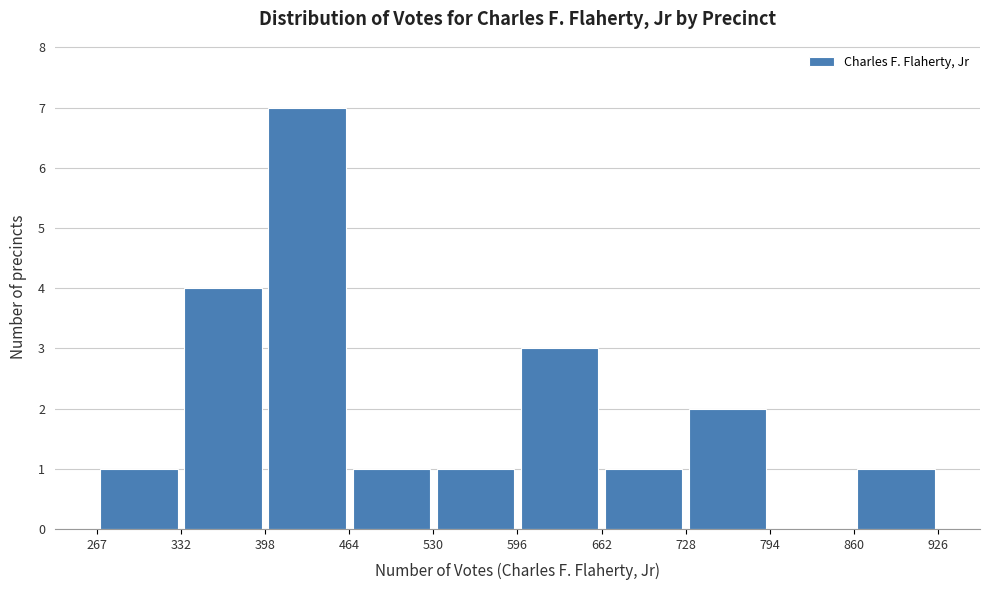

Reading left to right, list every bar in this chart as the range it spans on the x-axis followed by its height. The values are not printed on the chart, so give them approximately, as read against the axis.

267 to 332: 1
332 to 398: 4
398 to 464: 7
464 to 530: 1
530 to 596: 1
596 to 662: 3
662 to 728: 1
728 to 794: 2
794 to 860: 0
860 to 926: 1